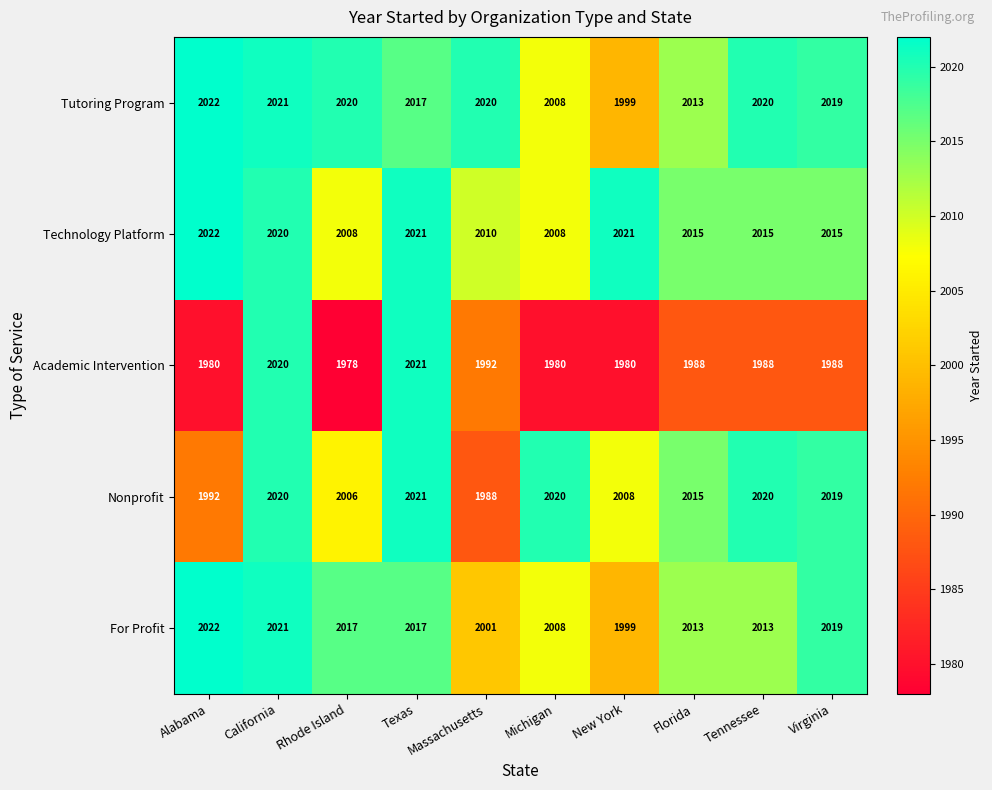

Between Texas and Michigan, which series saw the biggest shift?

Academic Intervention